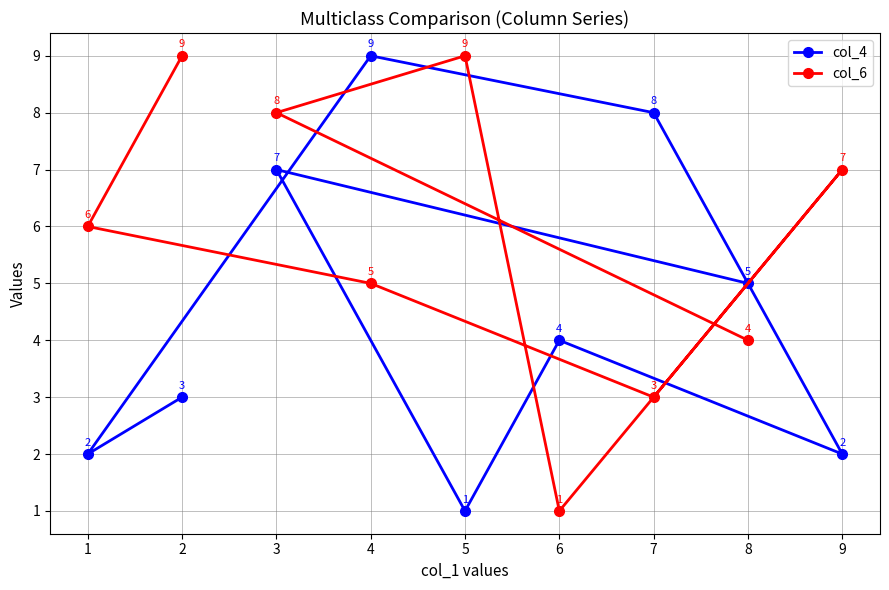

How many values in the col_6 series exceed 6?

4